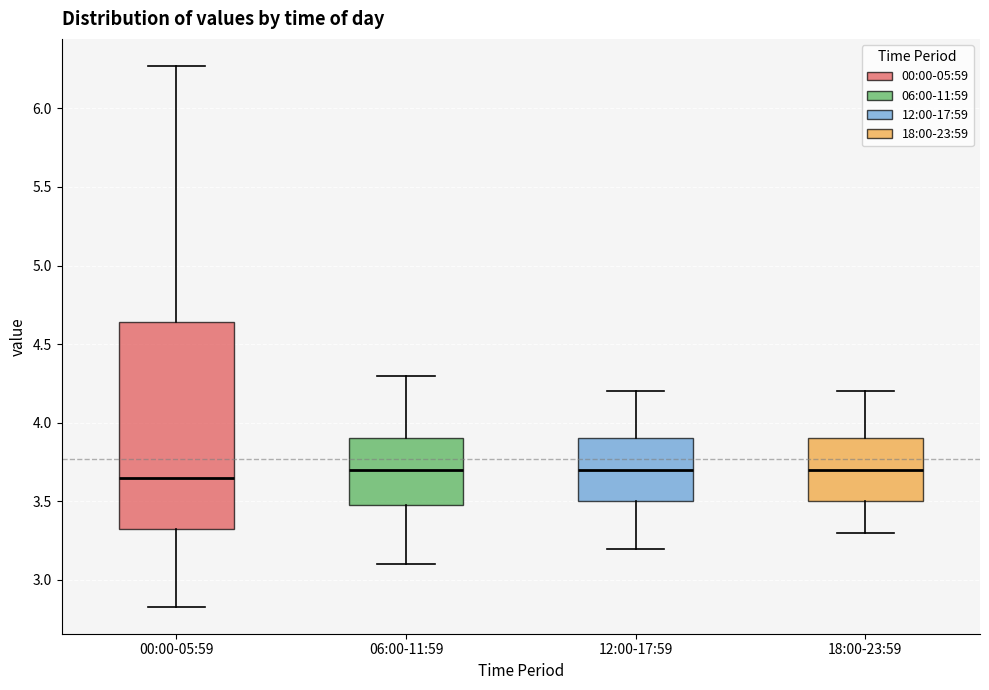

Reading left to right, read every box against the y-axis: the position of its median line, the range the box covers, and the ends of its whiskers. The values are not printed on the chart, so give them approximately, as read against the axis.

00:00-05:59: median 3.65, box 3.30 to 4.65, whiskers 2.85 to 6.25
06:00-11:59: median 3.70, box 3.50 to 3.90, whiskers 3.10 to 4.30
12:00-17:59: median 3.70, box 3.50 to 3.90, whiskers 3.20 to 4.20
18:00-23:59: median 3.70, box 3.50 to 3.90, whiskers 3.30 to 4.20